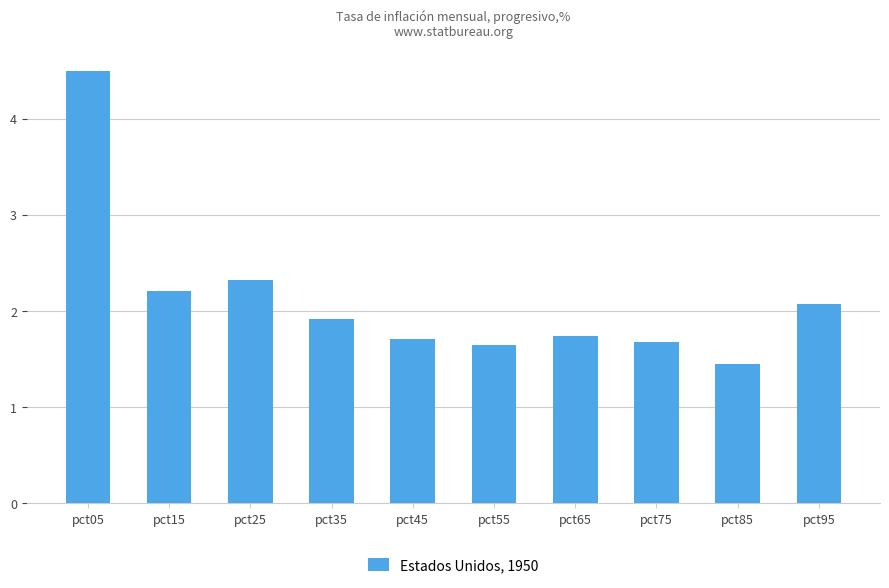

What is the difference between the maximum and minimum values?

3.0